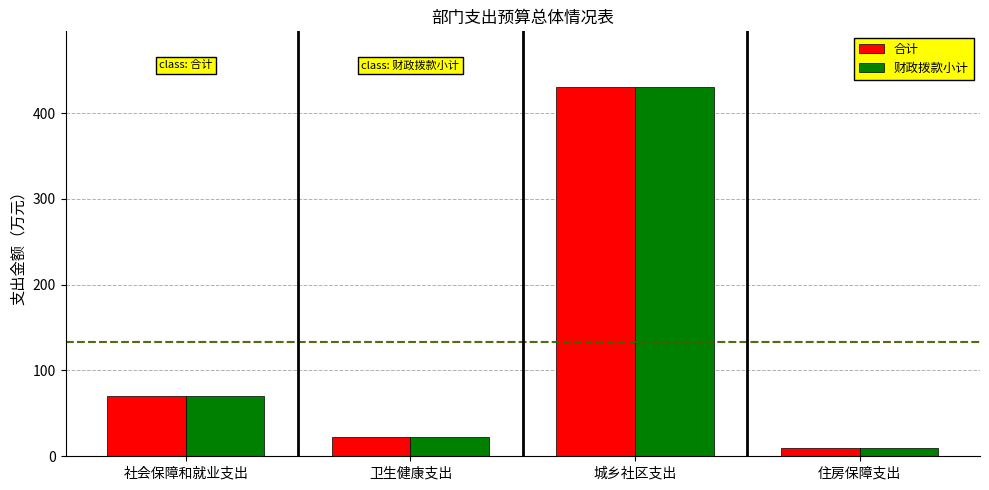

Which label corresponds to the smallest value in the chart?

住房保障支出